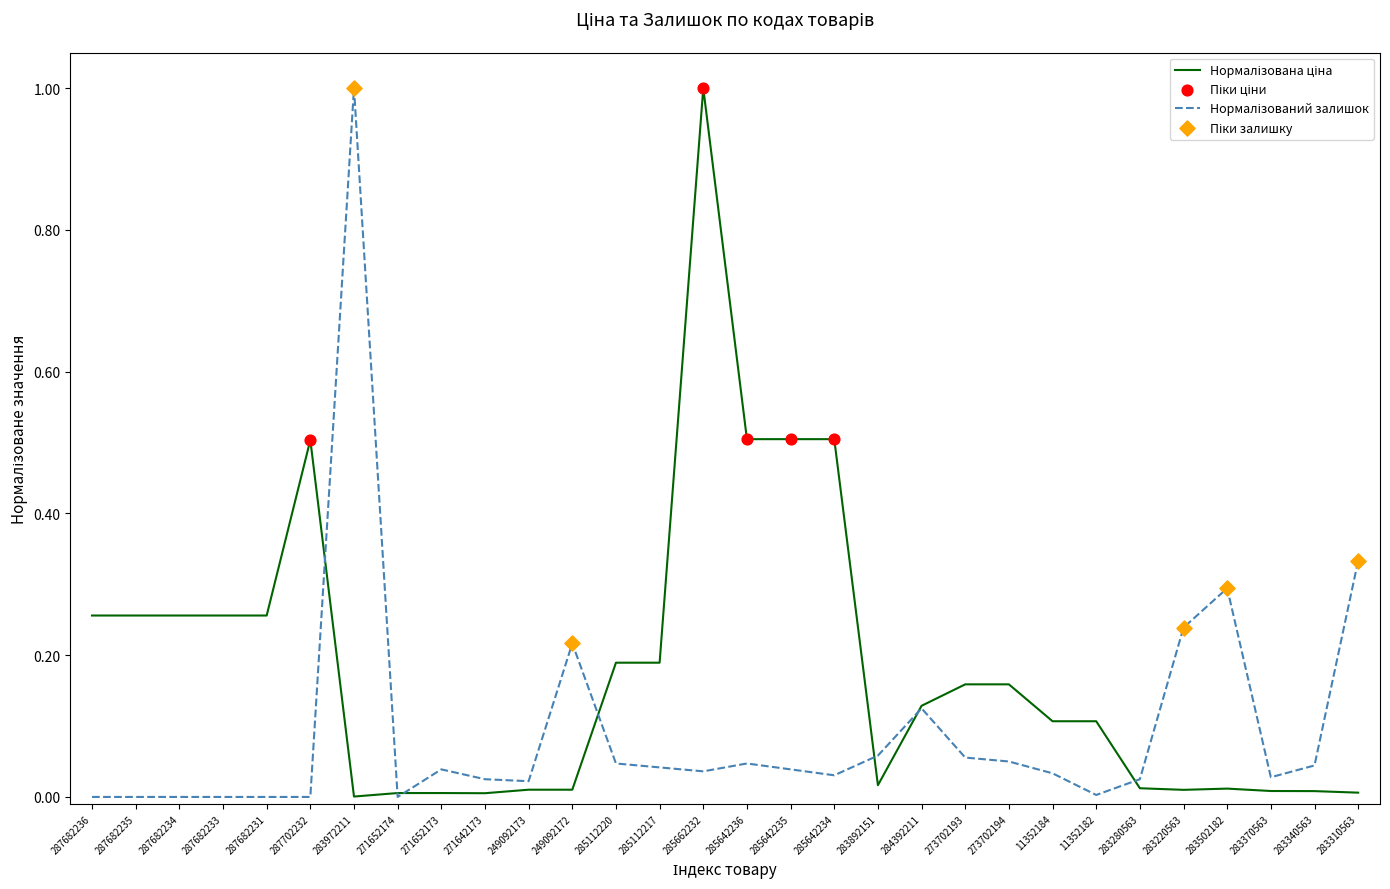

What is the greatest value displayed?

1.0